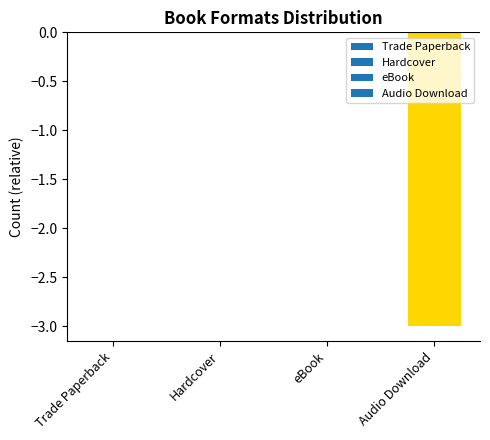

Are the bars horizontal?

No